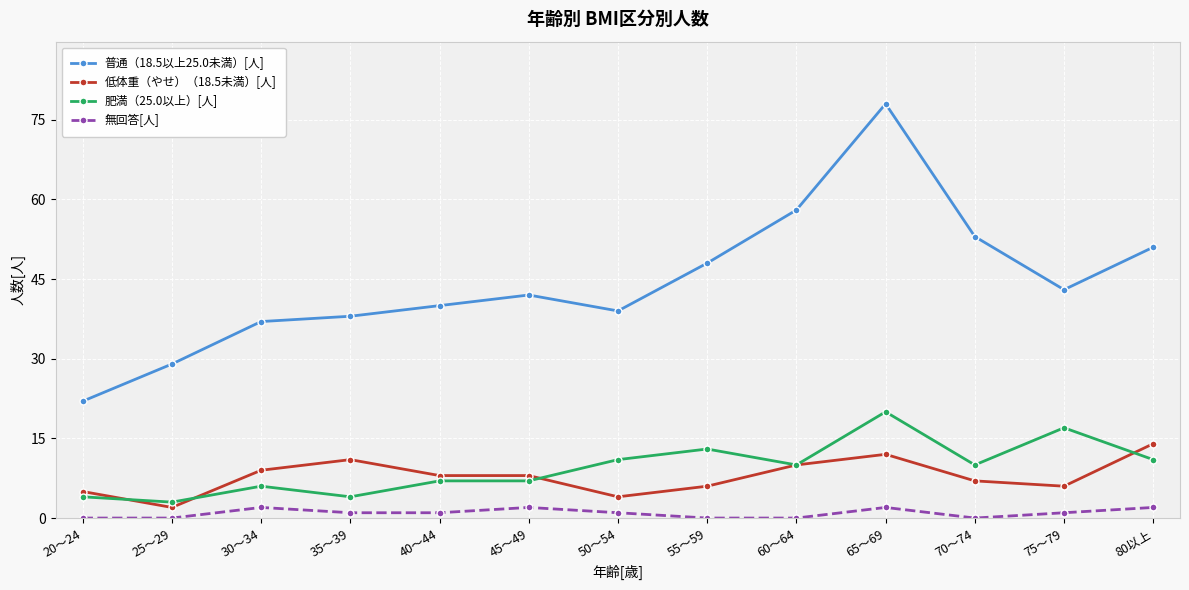

What is the label of the 13th point from the right?

20～24